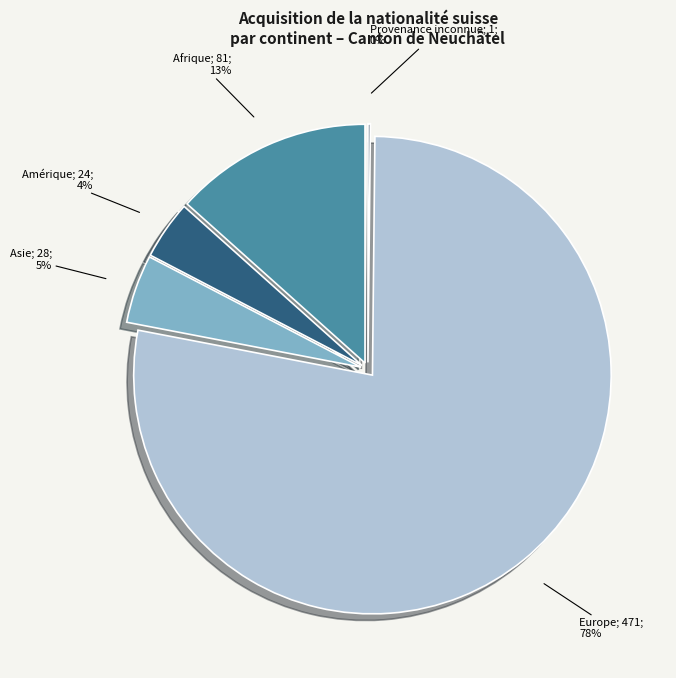

What is the change in value from Asie to Provenance inconnue?

-27